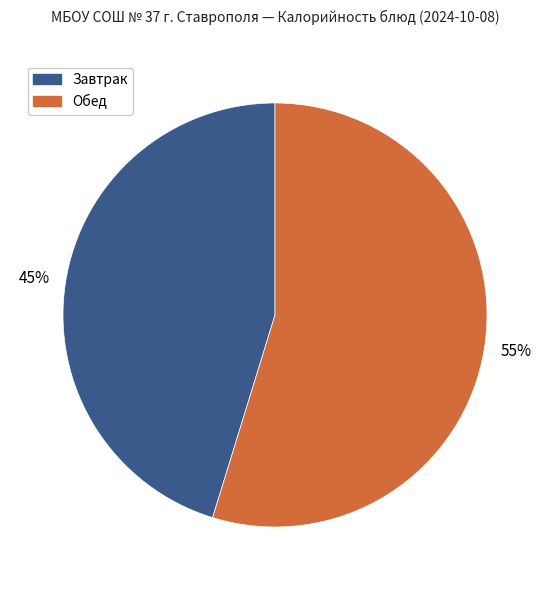

Is there any slice that represents more than half of the pie?

Yes